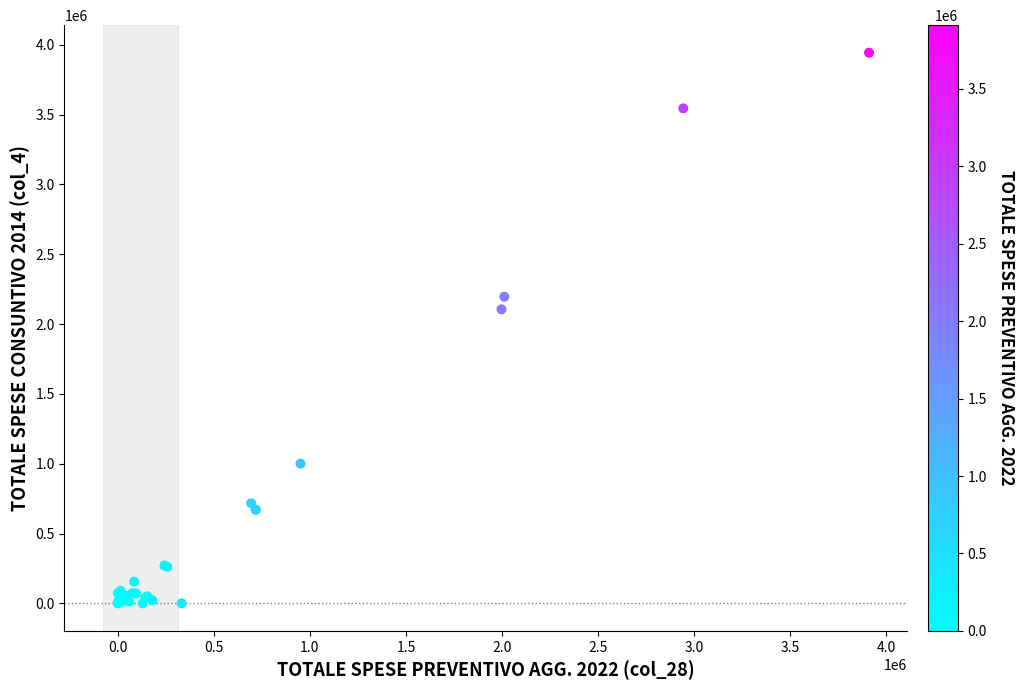

What Y value in the scatter plot is closest to 1971617?

2105691.3